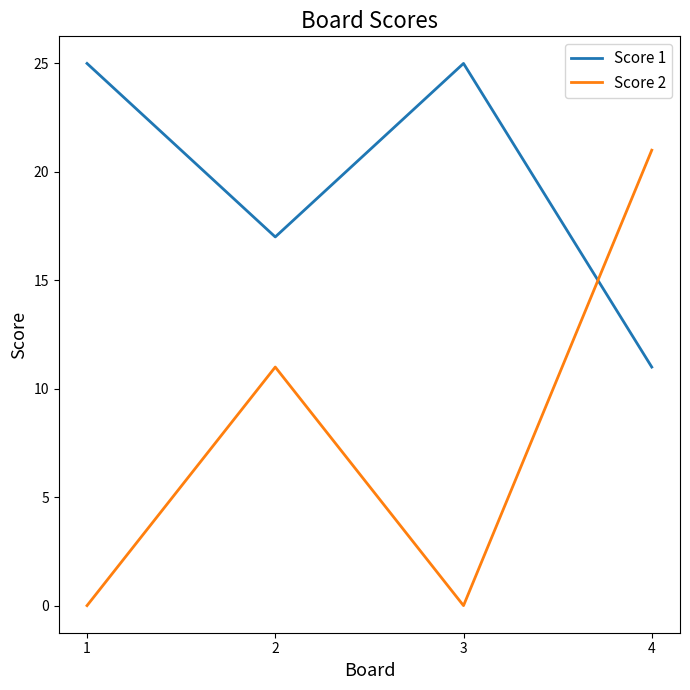

Rank the series by their maximum value, from lowest to highest.

Score 2, Score 1